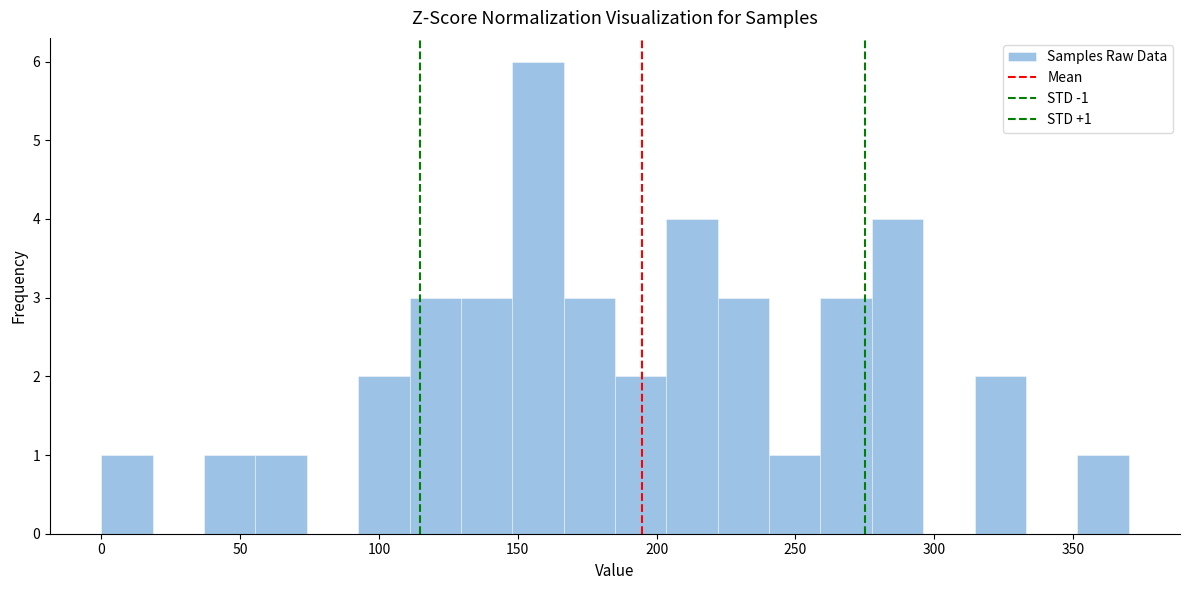

Around what value on the x-axis is the tallest bar? Give the approximate position of its centre, as read against the axis.

155